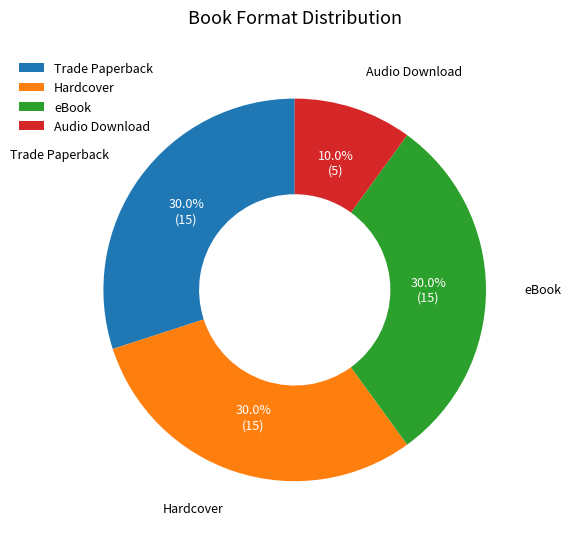

What is the ratio of the value at eBook to the value at Trade Paperback?

1.0